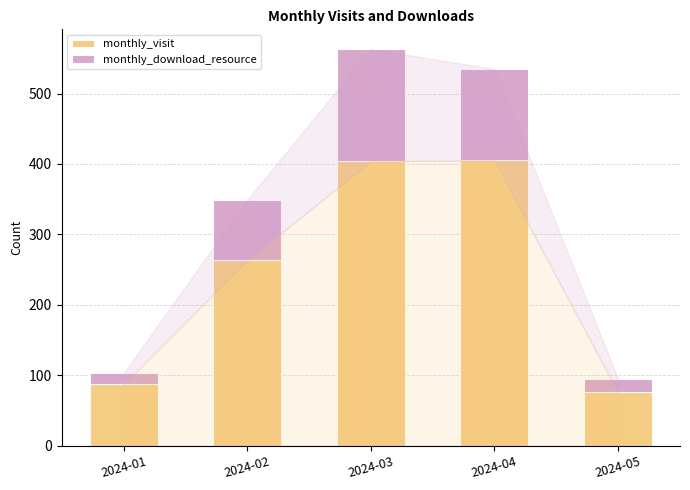

What is the average value of the monthly_visit series?

247